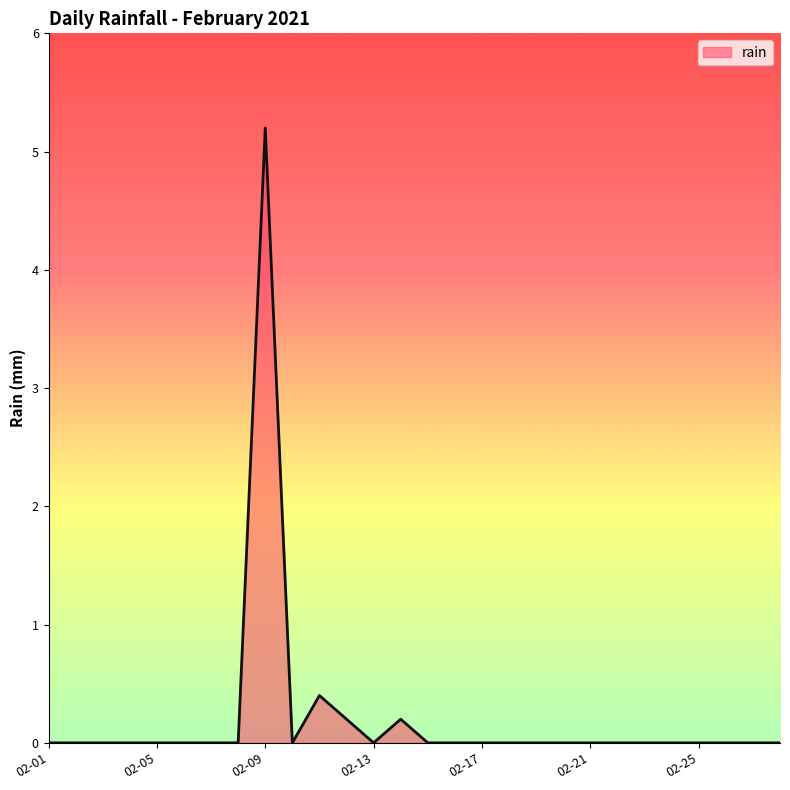

What is the maximum value shown in the chart?

5.2